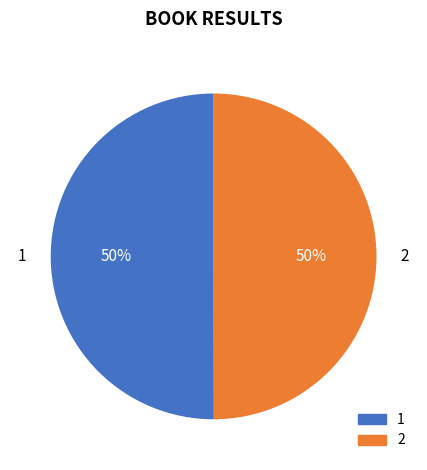

To the nearest percent, what is the average slice percentage?

50%